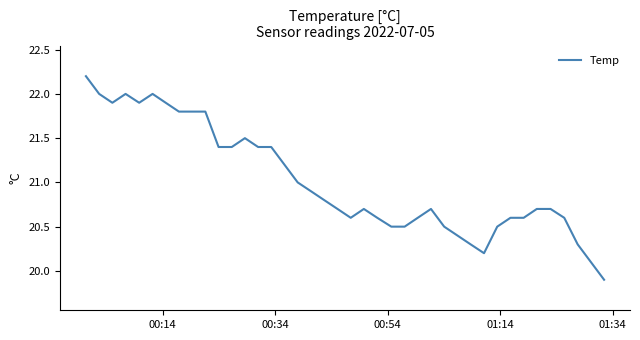

What is the difference between the maximum and minimum values?

2.3